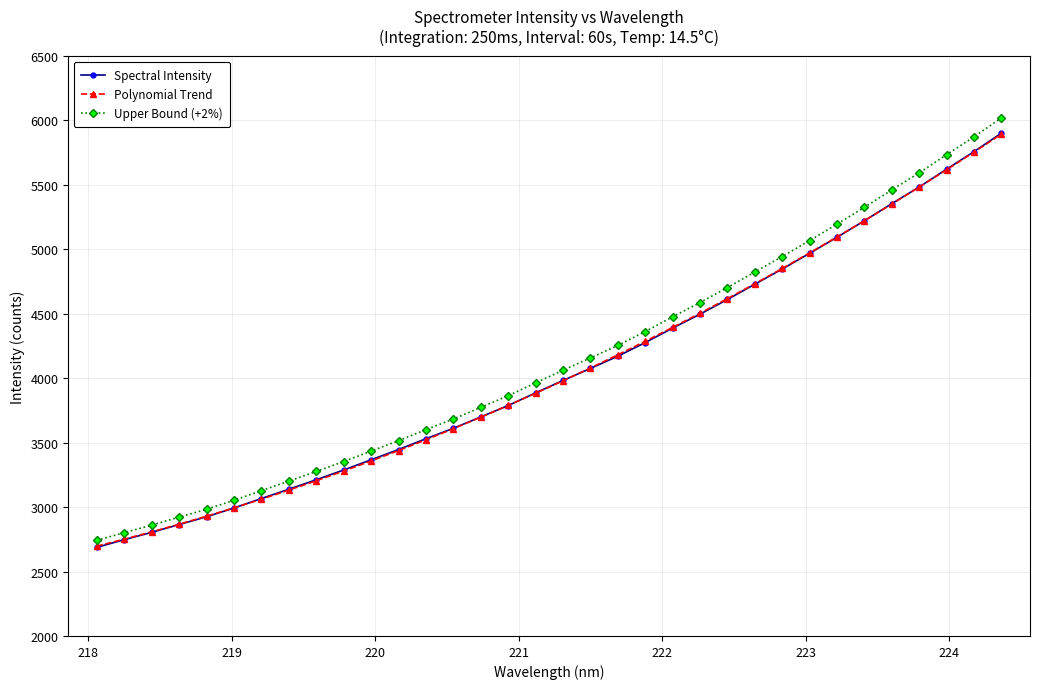

Which series has the widest spread of values?

Upper Bound (+2%)